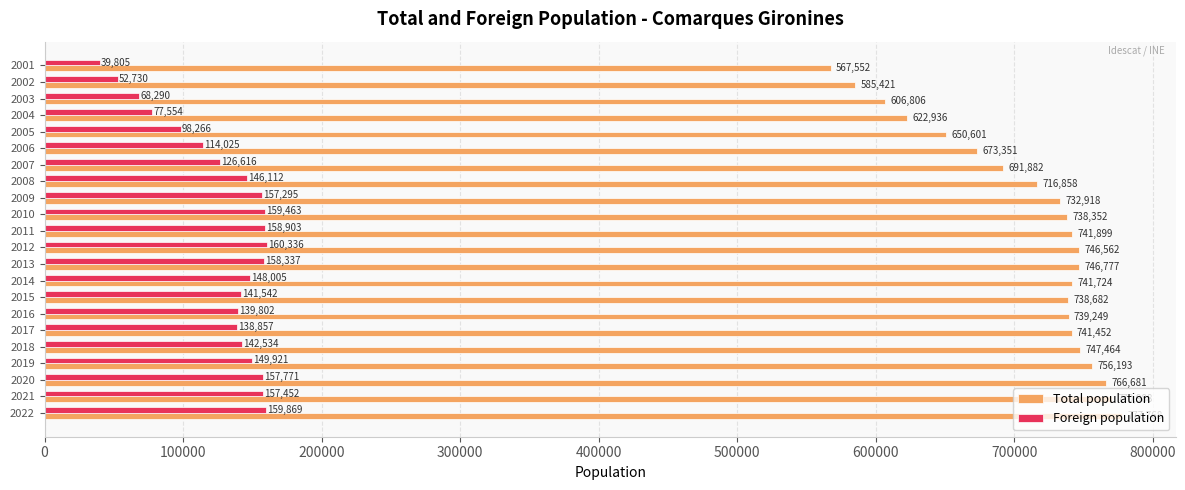

Which series has the largest total across all categories?

Total population